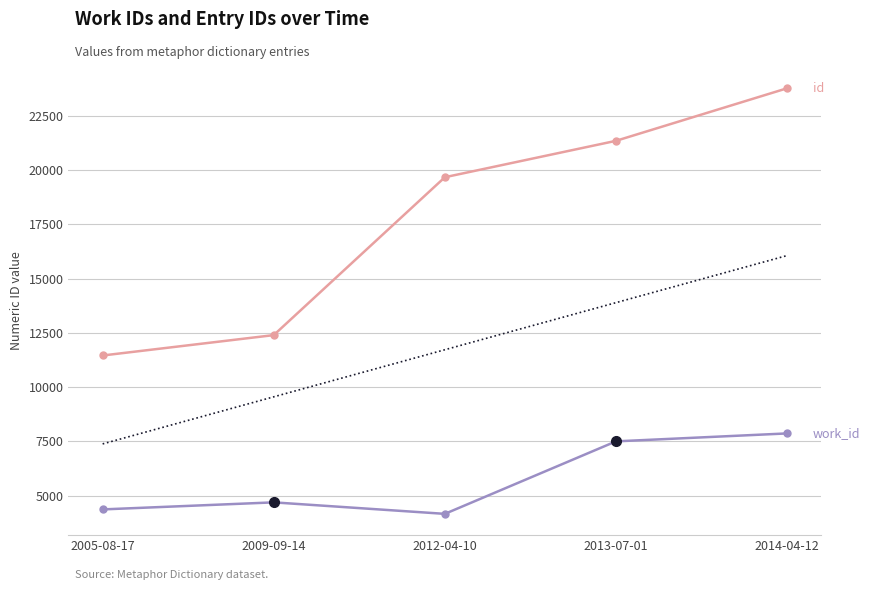

What is the total value across all series at 2005-08-17?

15817